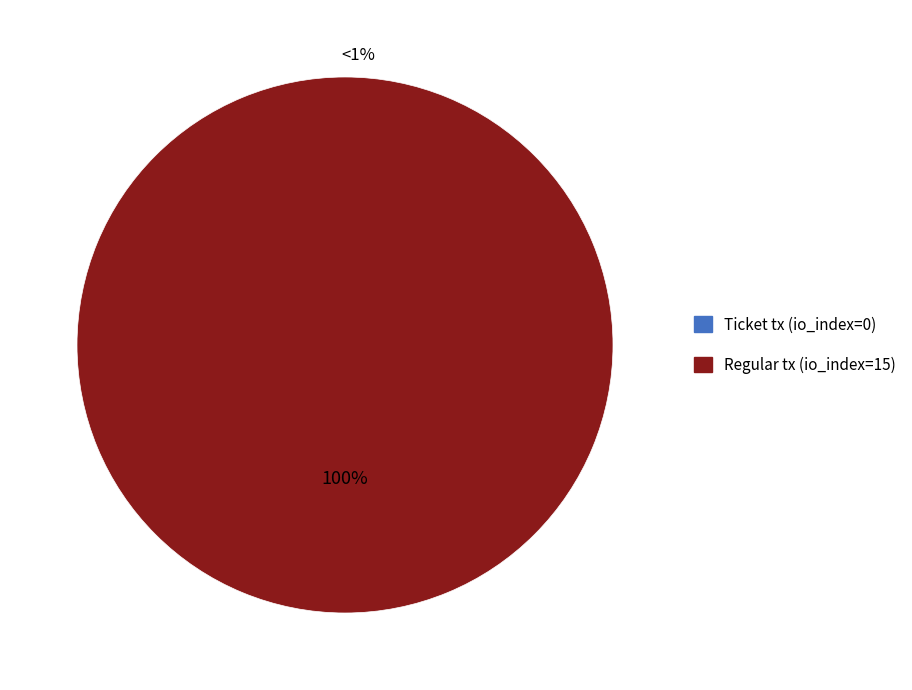

What percentage do Ticket tx (io_index=0) and Regular tx (io_index=15) together represent?

100.0%